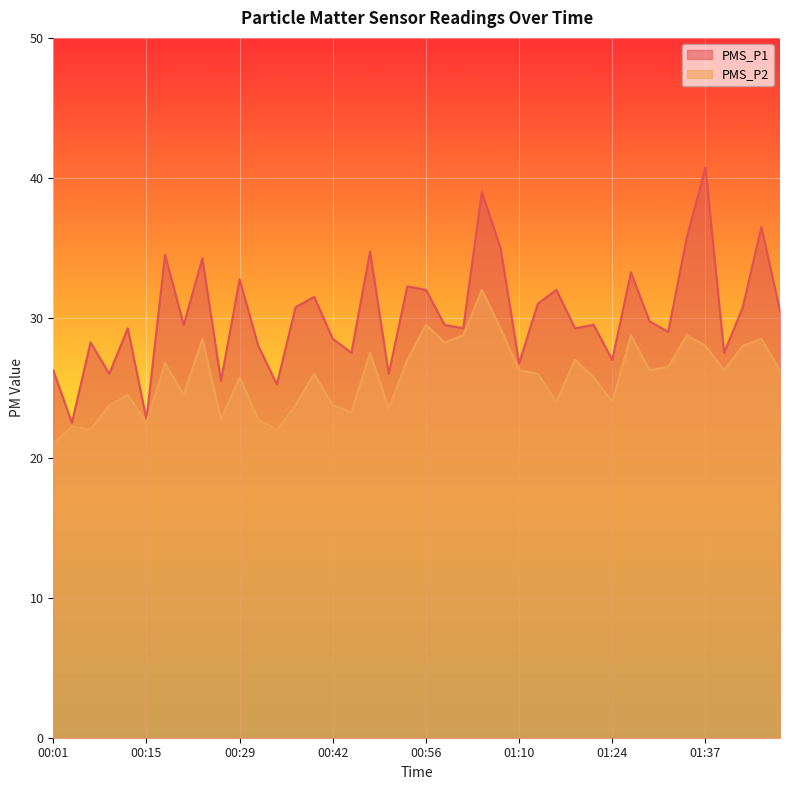

What position from the right is 00:48?

23